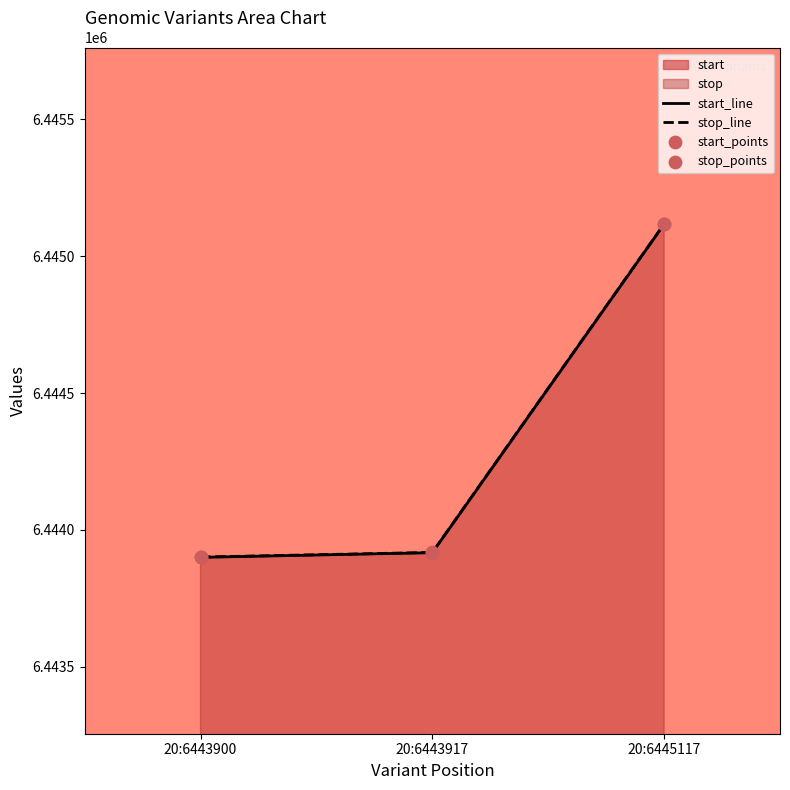

What is the total value across all series at 20:6445117?

12890235